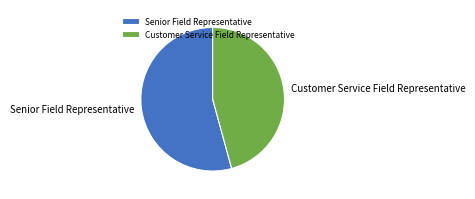

Rank the categories by value from highest to lowest.

Senior Field Representative, Customer Service Field Representative